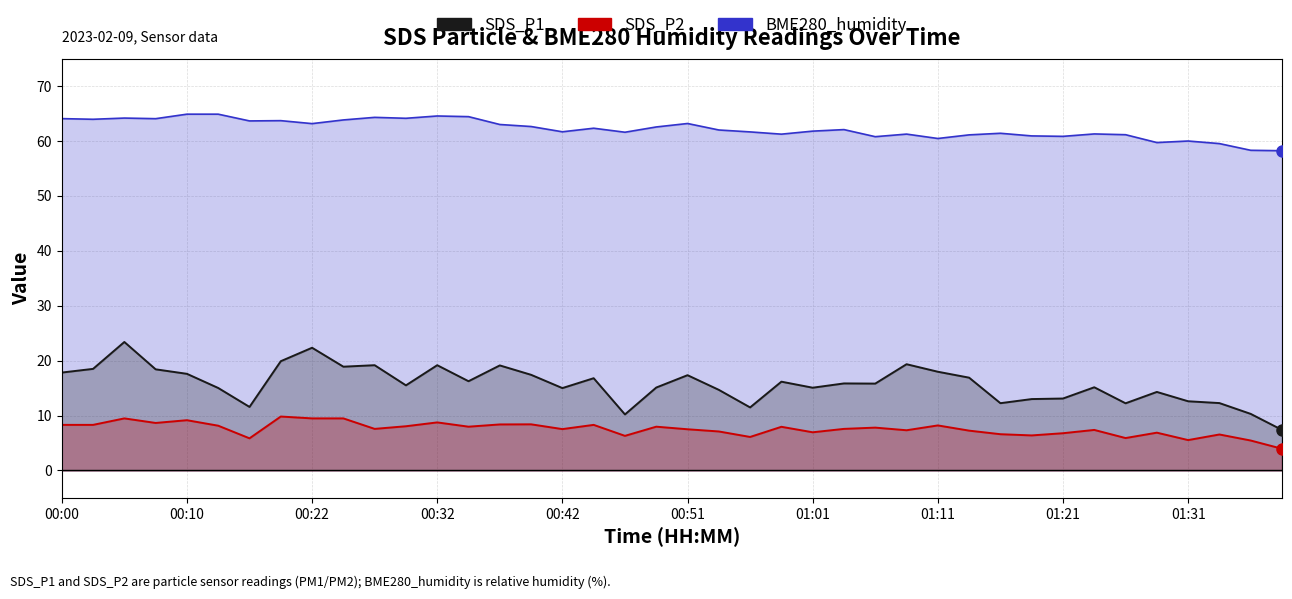

What is the minimum value shown in the chart?

4.0